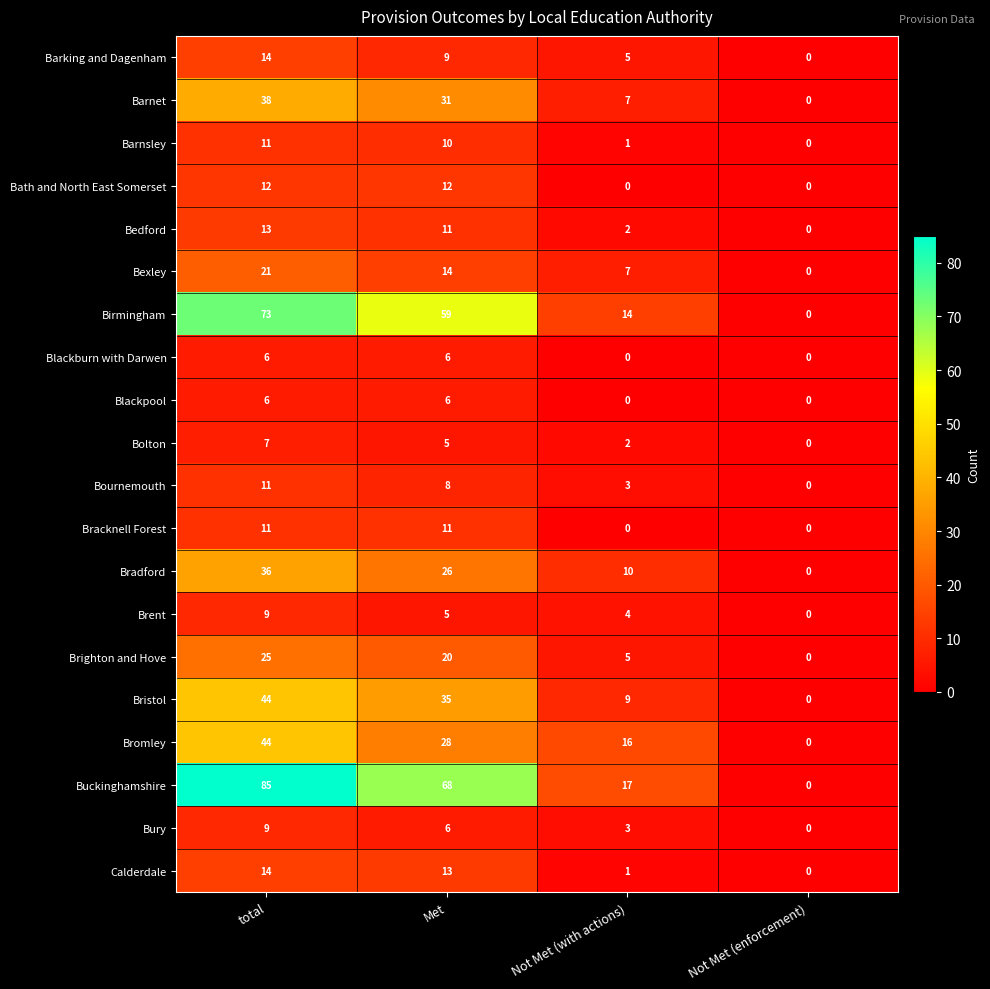

Which label corresponds to the largest value in the chart?

total